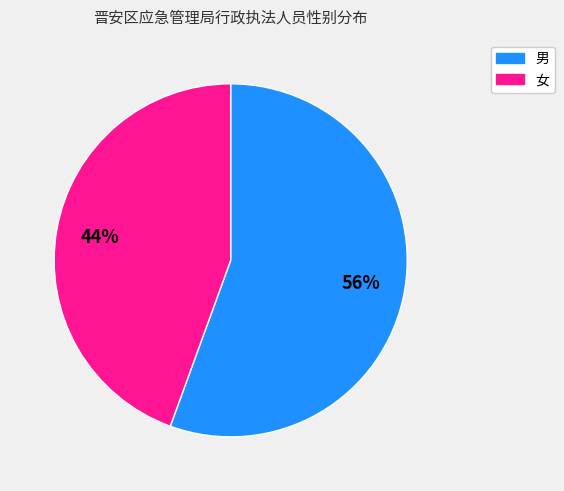

True or false: 男 accounts for 41% of the total.

False